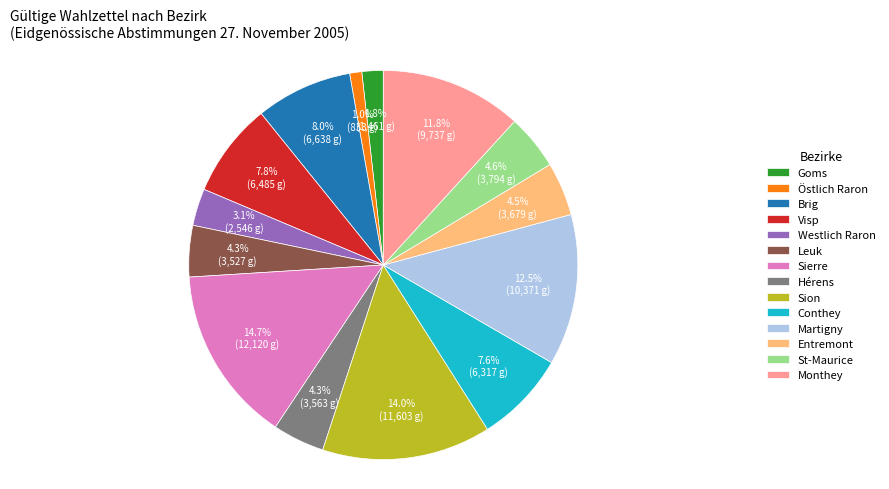

Does Martigny represent more than half of the total?

No